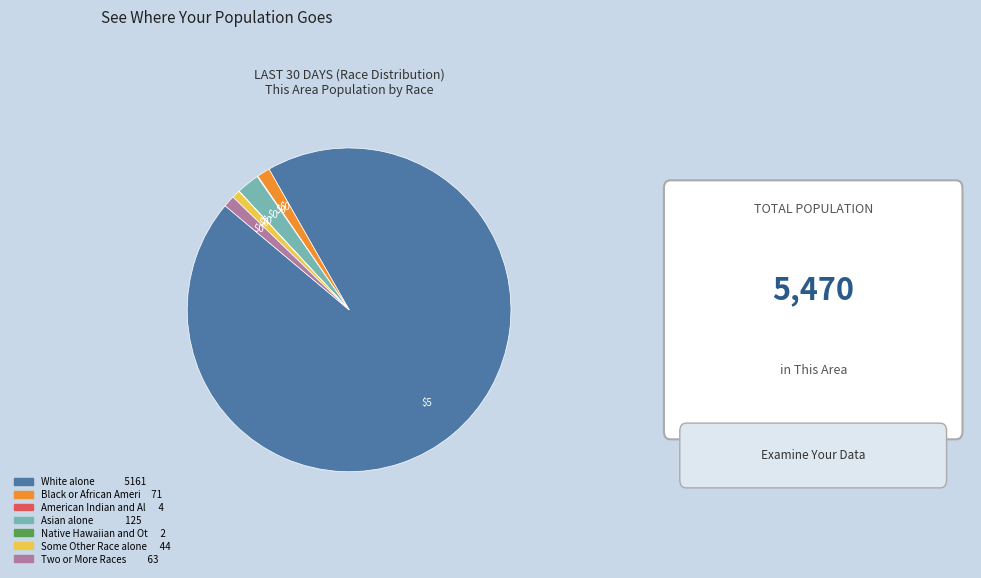

Is there a majority slice in this chart?

Yes